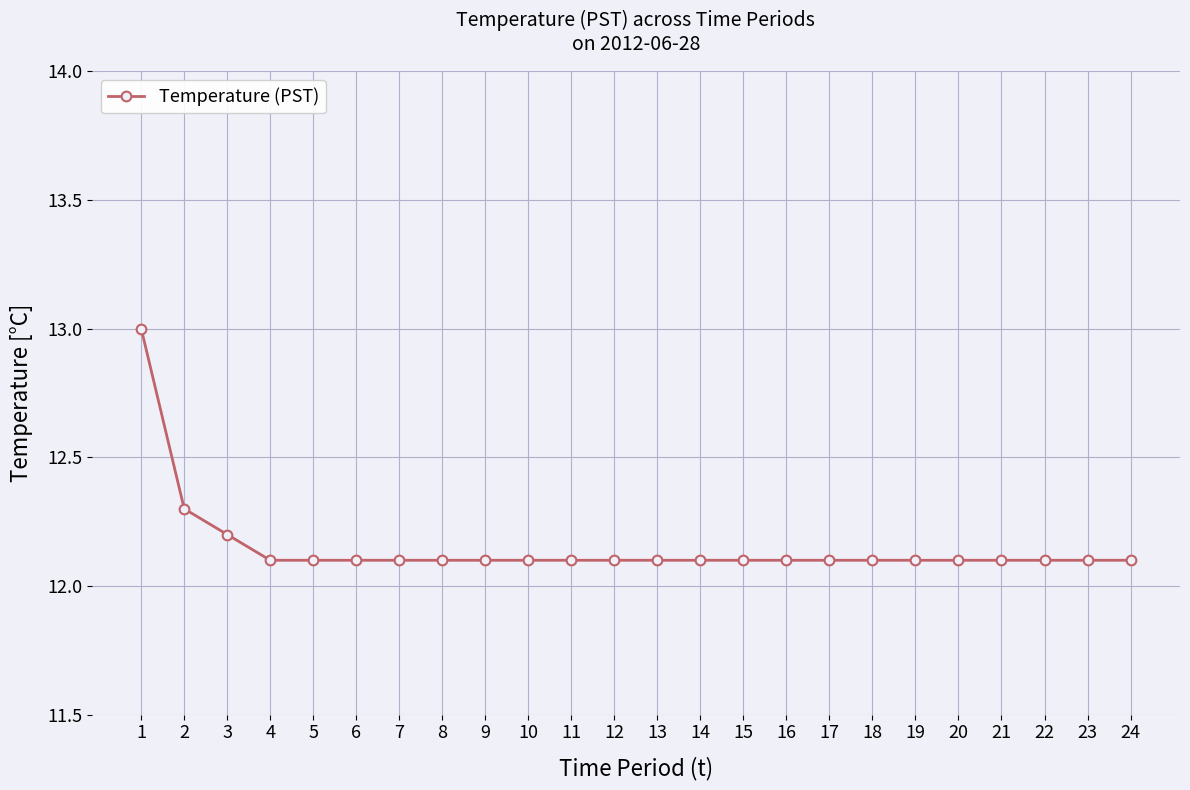

What is the sum of the values at 14 and 11?

24.2